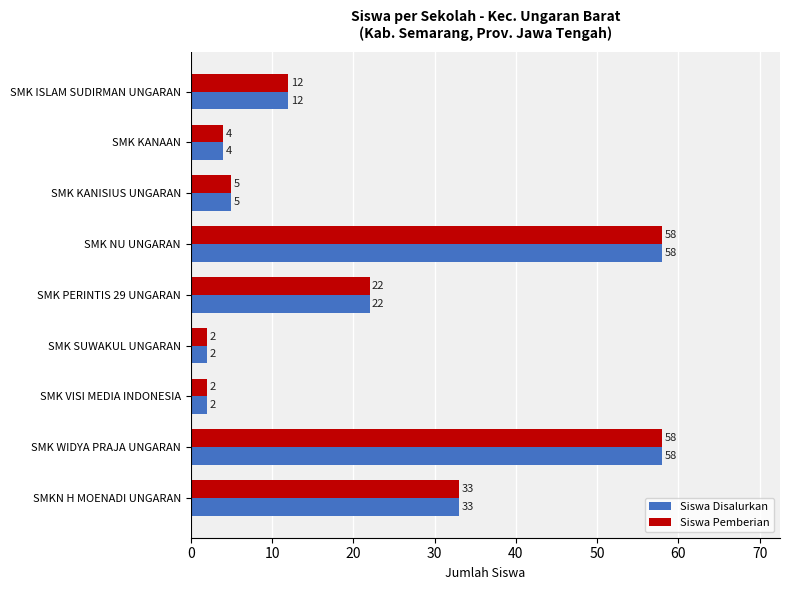

Is the value of Siswa Pemberian at SMK WIDYA PRAJA UNGARAN greater than the value of Siswa Disalurkan at SMK ISLAM SUDIRMAN UNGARAN?

Yes